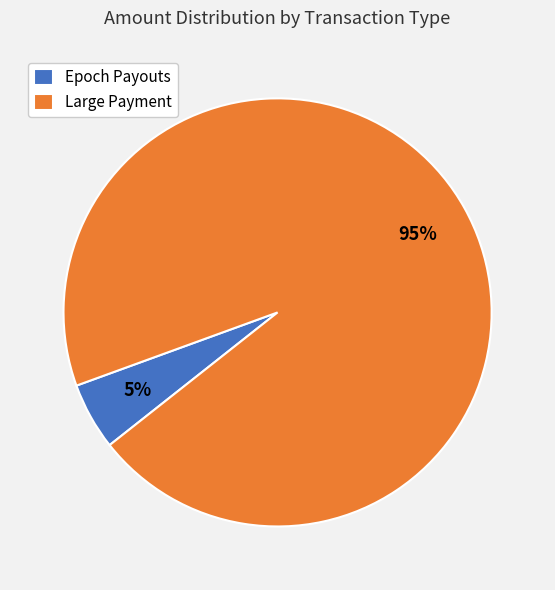

Rank the categories by value from highest to lowest.

Large Payment, Epoch Payouts